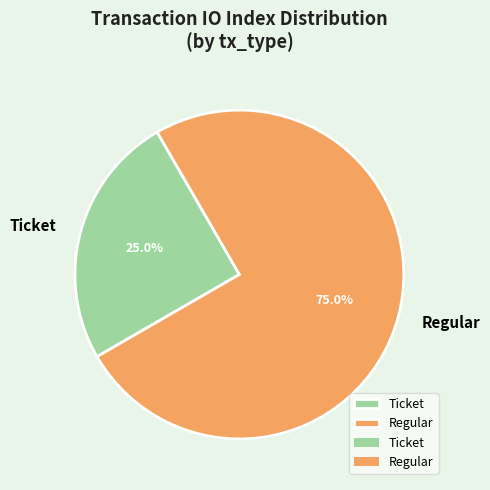

Rank the categories by value from lowest to highest.

Ticket, Regular